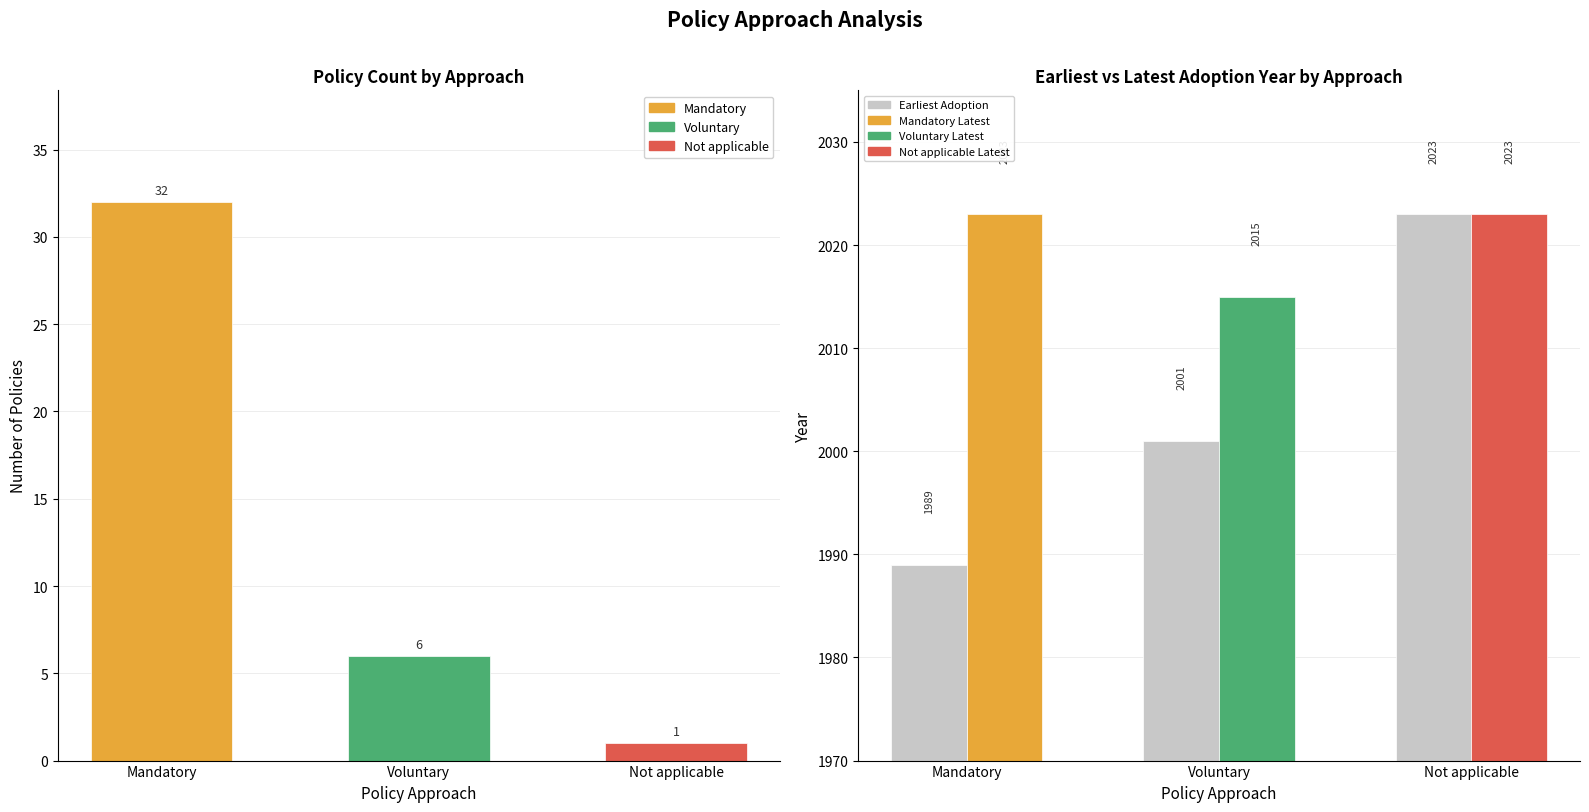

What position from the left is Not applicable?

3